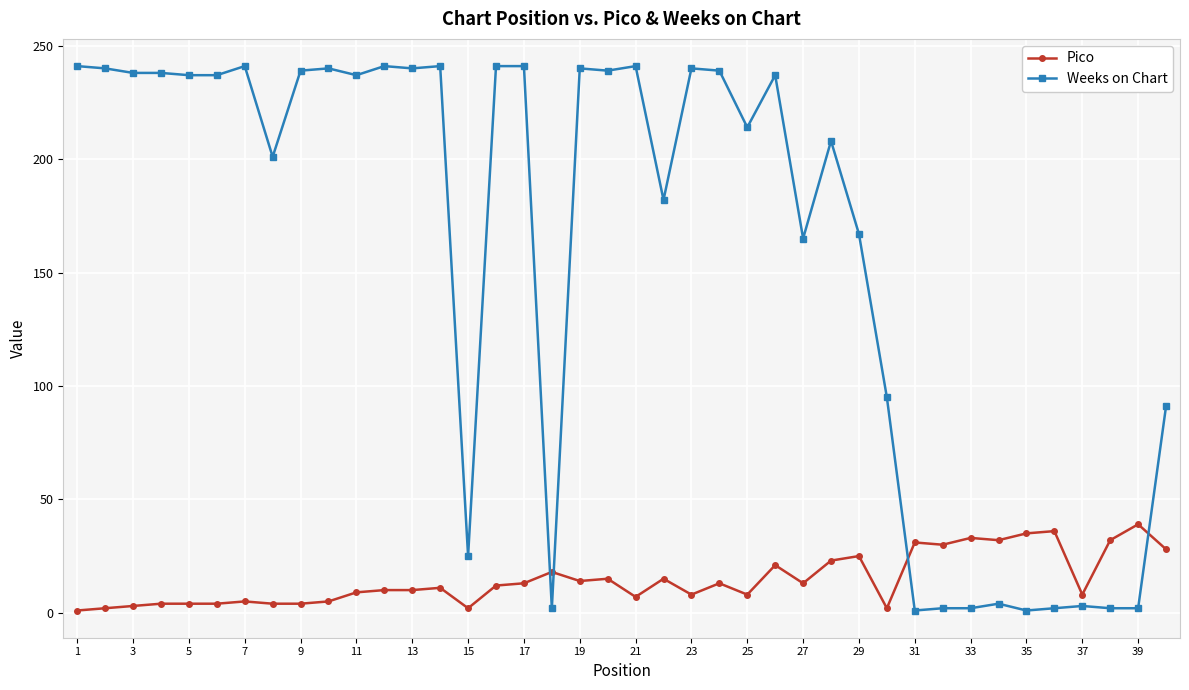

What is the sum of all Weeks on Chart values?

6397